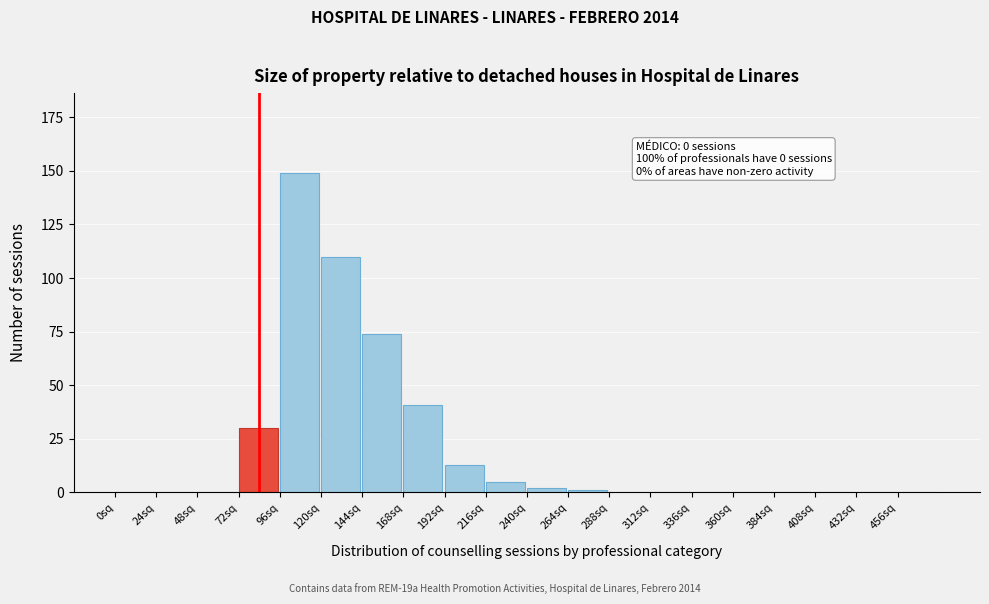

Reading left to right, extract all data points from this chart.

0sq=0	24sq=0	48sq=0	72sq=30	96sq=149	120sq=110	144sq=74	168sq=41	192sq=13	216sq=5	240sq=2	264sq=1	288sq=0	312sq=0	336sq=0	360sq=0	384sq=0	408sq=0	432sq=0	456sq=0